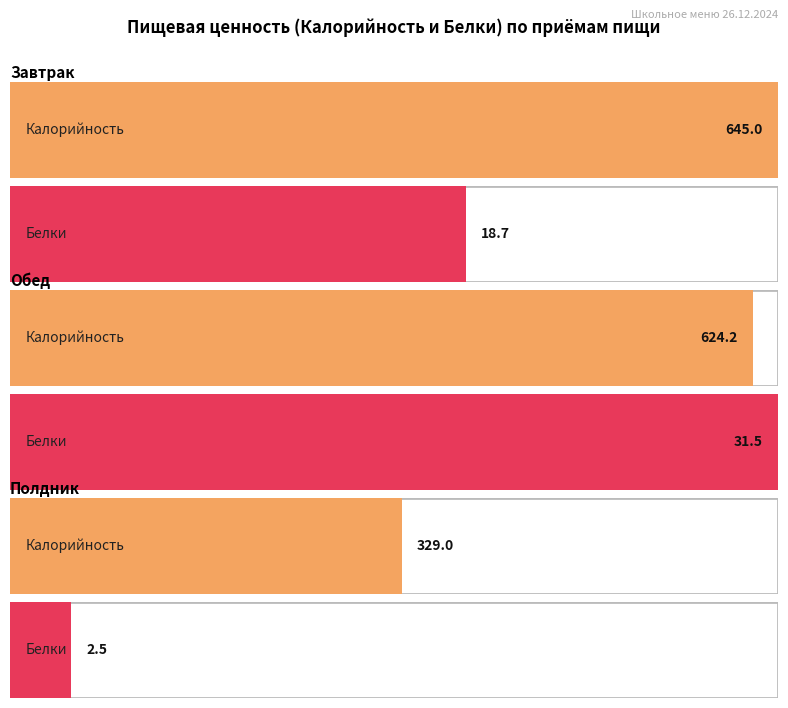

Does the chart contain any negative values?

No